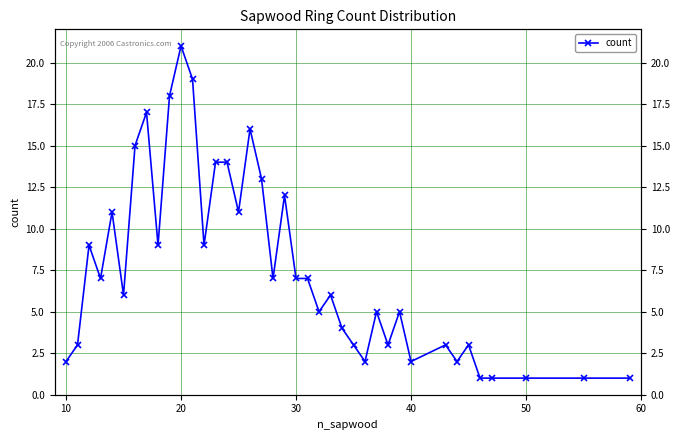

How many values are below 6?

18